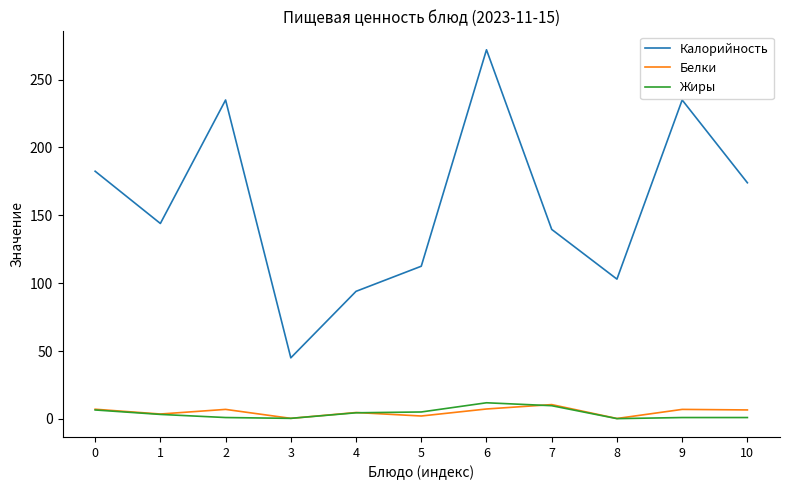

What are all the series names shown in the legend?

Калорийность, Белки, Жиры